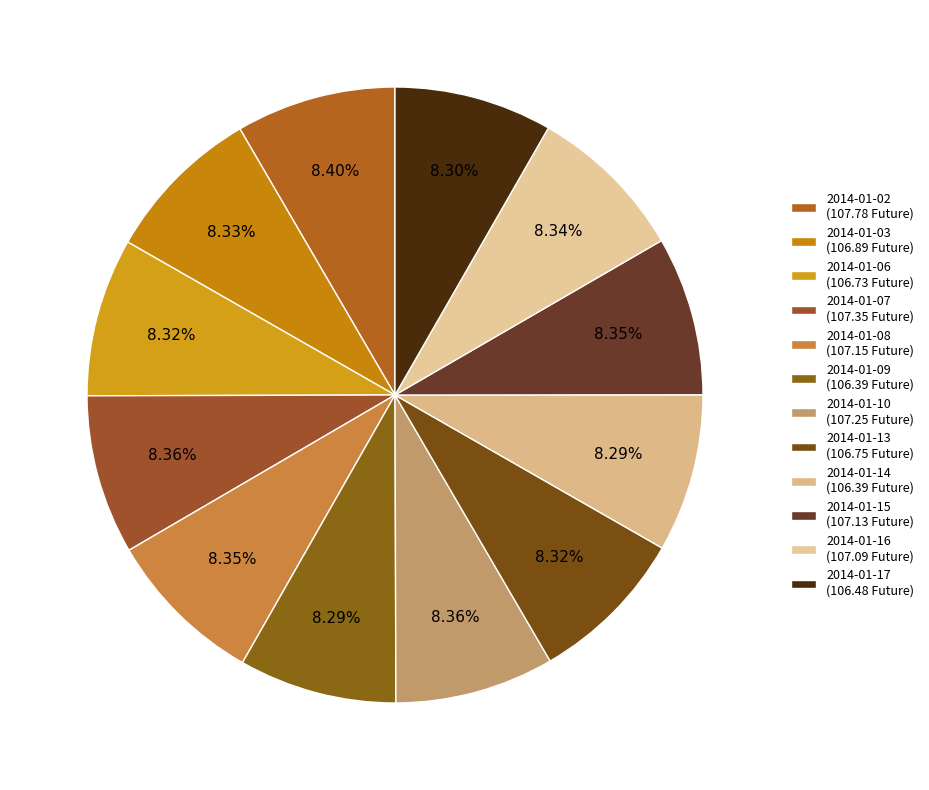

The 2014-01-06 slice represents 17% of the pie. True or false?

False